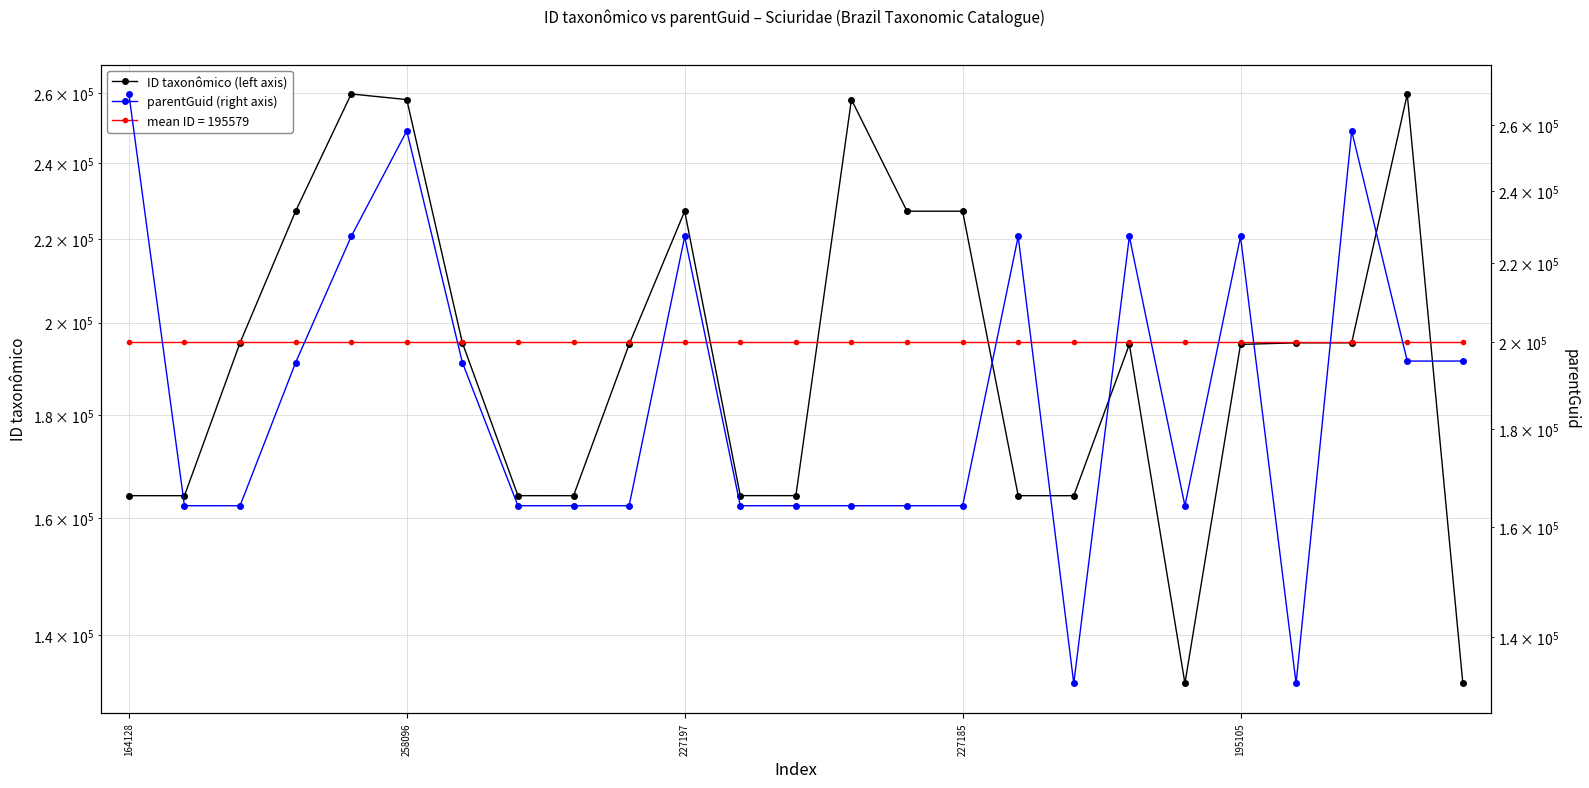

Which has a higher value, 227197 or 195105?

227197